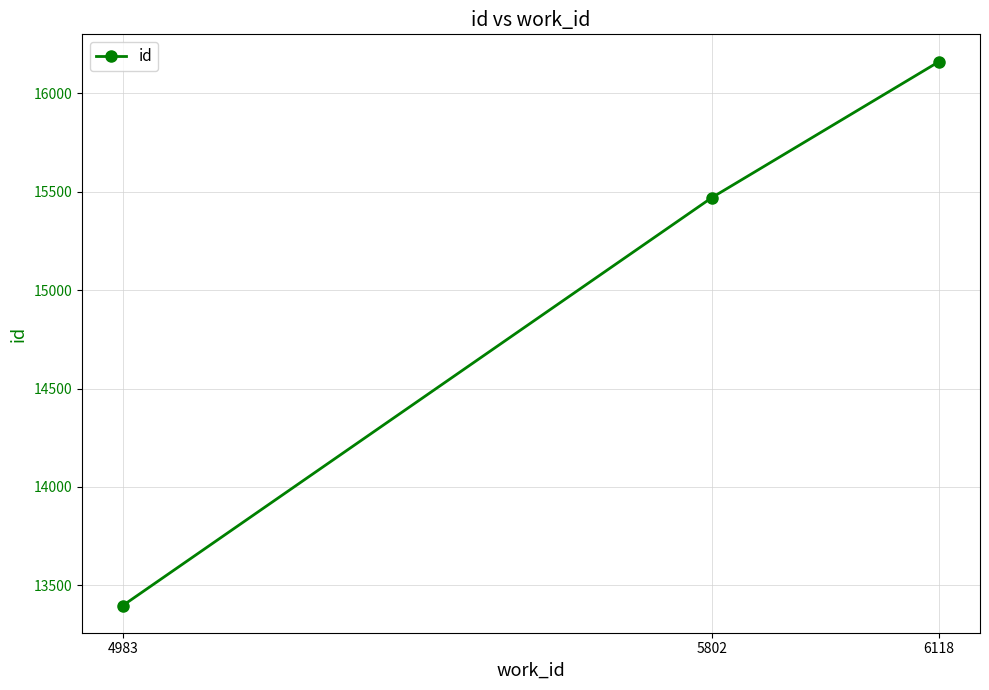

Reading left to right, what are all the values shown in this chart?

4983=13398	5802=15470	6118=16161